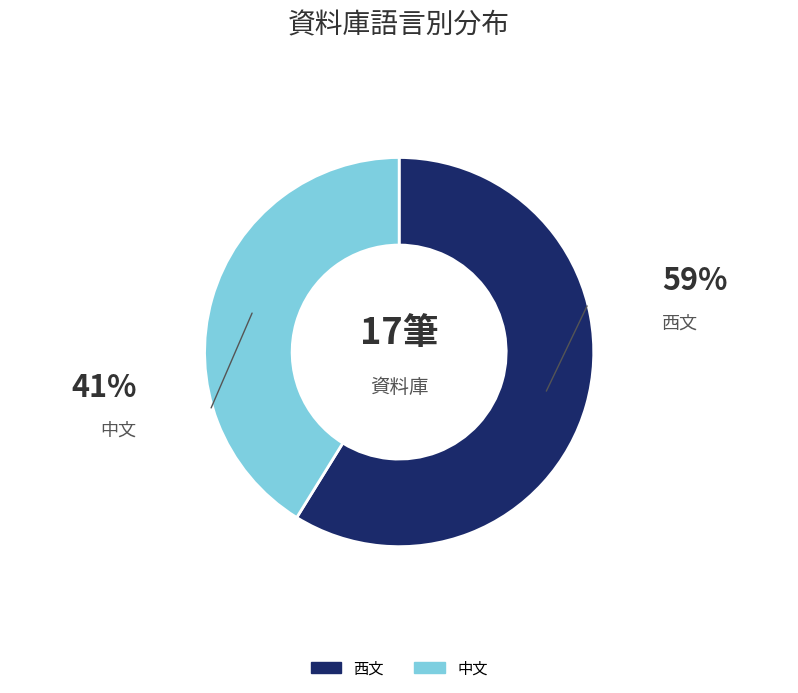

Which category has the smallest portion of the pie?

中文